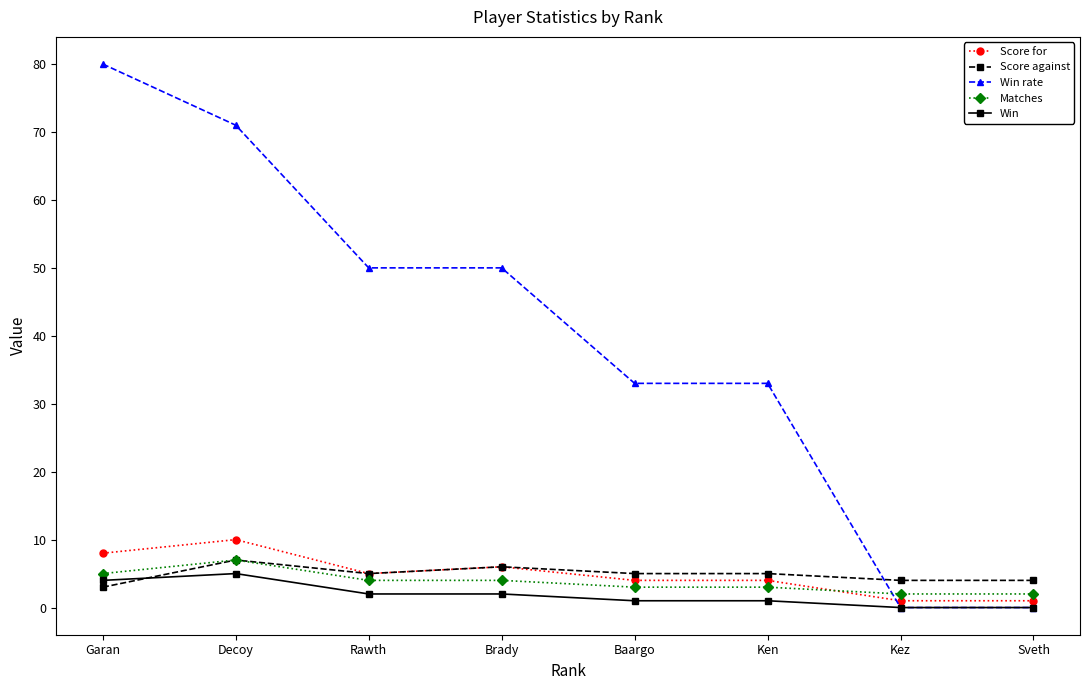

Reading left to right, extract all data points from this chart.

Score for: Garan=8	Decoy=10	Rawth=5	Brady=6	Baargo=4	Ken=4	Kez=1	Sveth=1
Score against: Garan=3	Decoy=7	Rawth=5	Brady=6	Baargo=5	Ken=5	Kez=4	Sveth=4
Win rate: Garan=80	Decoy=71	Rawth=50	Brady=50	Baargo=33	Ken=33	Kez=0	Sveth=0
Matches: Garan=5	Decoy=7	Rawth=4	Brady=4	Baargo=3	Ken=3	Kez=2	Sveth=2
Win: Garan=4	Decoy=5	Rawth=2	Brady=2	Baargo=1	Ken=1	Kez=0	Sveth=0